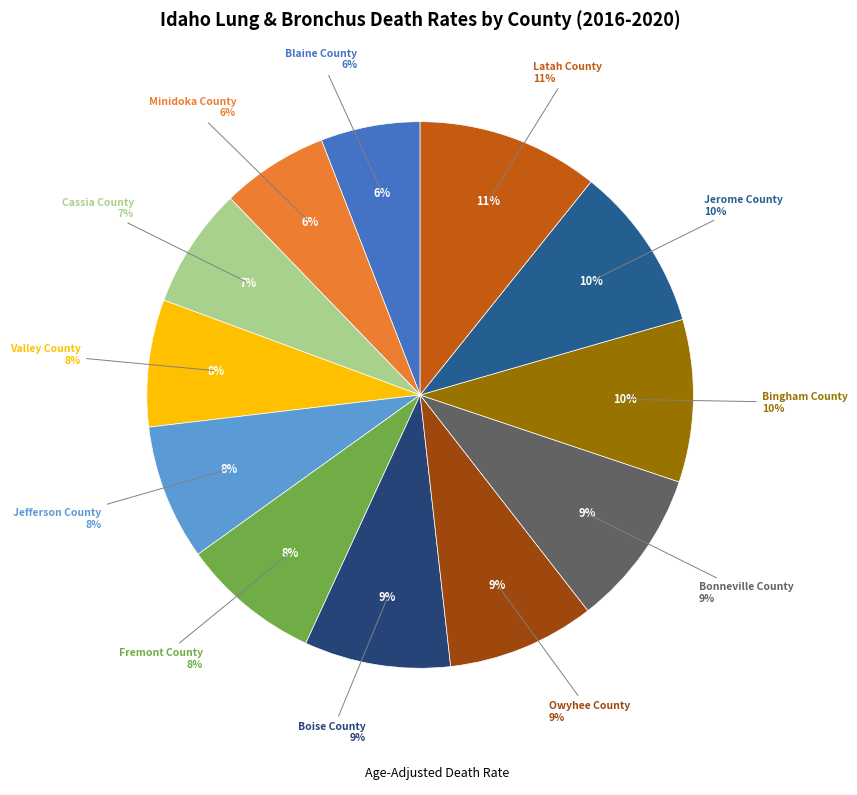

Which has a higher value, Cassia County or Bingham County?

Bingham County